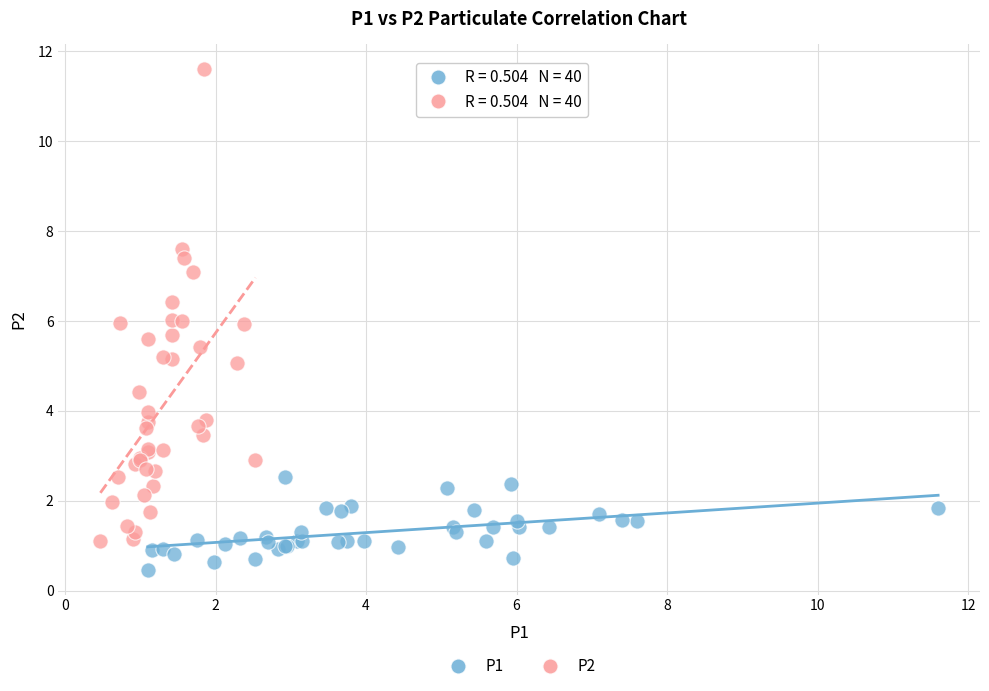

Which series reaches the minimum Y coordinate?

P1